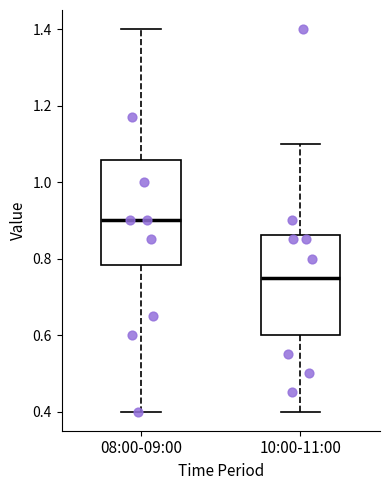

Where is the upper edge of the box for 10:00-11:00 on the y-axis? The values are not printed on the chart, so give them approximately, as read against the axis.

0.86